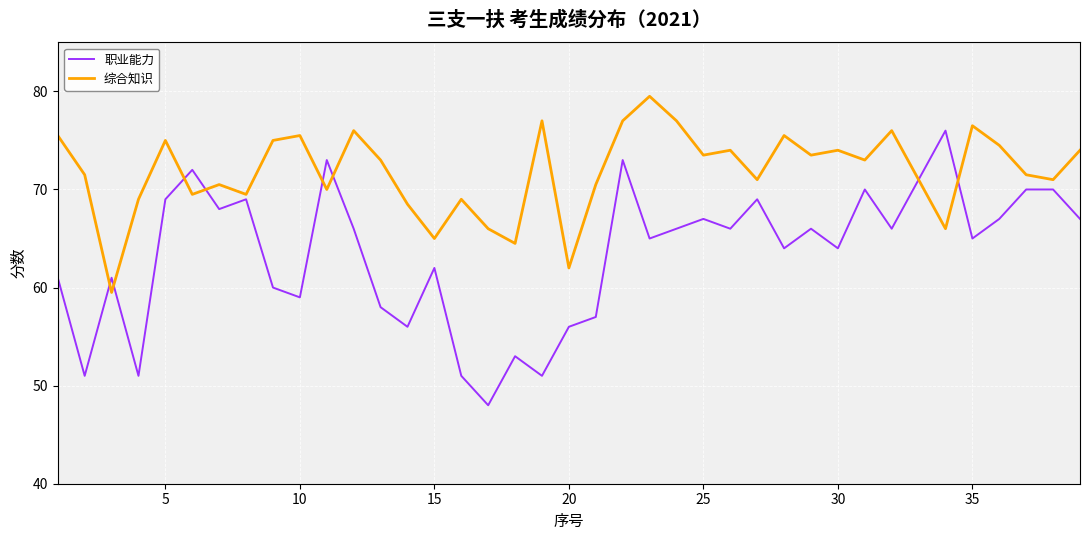

What is the average value of the 职业能力 series?

63.4